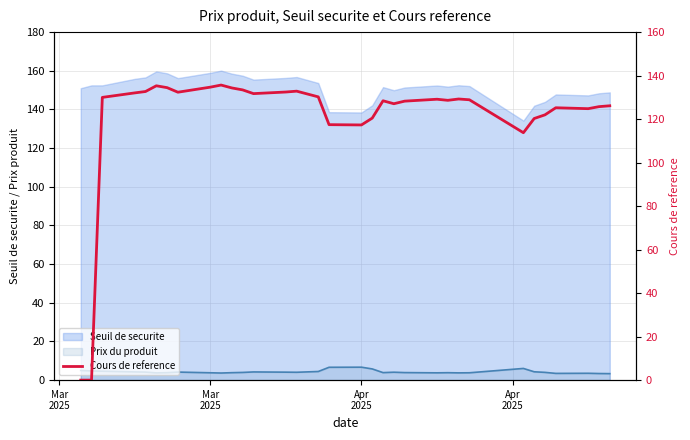

The value at 10 is 206.8. True or false?

False